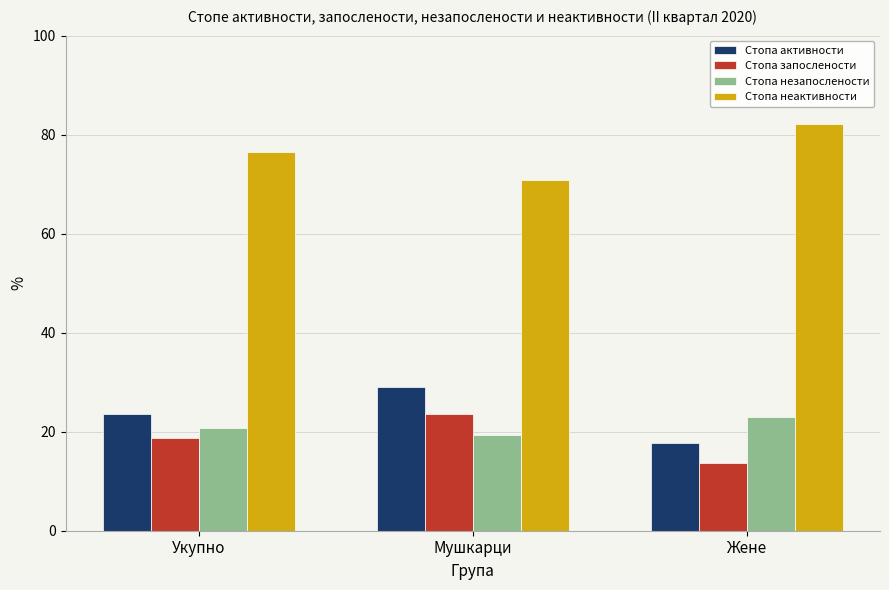

Reading left to right, extract all data points from this chart.

Стопа активности: Укупно=23.6	Мушкарци=29.1	Жене=17.8
Стопа запослености: Укупно=18.7	Мушкарци=23.5	Жене=13.7
Стопа незапослености: Укупно=20.7	Мушкарци=19.4	Жене=22.9
Стопа неактивности: Укупно=76.4	Мушкарци=70.9	Жене=82.2